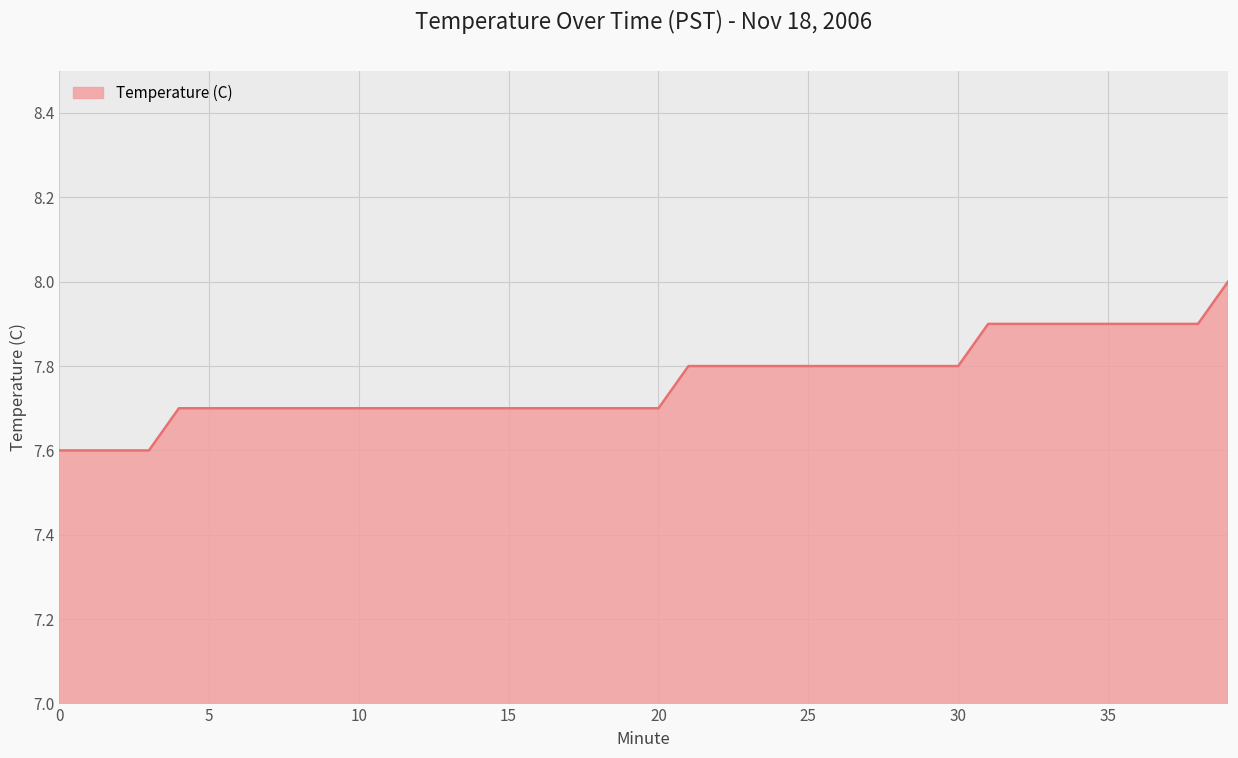

How many lines are shown in the chart?

1